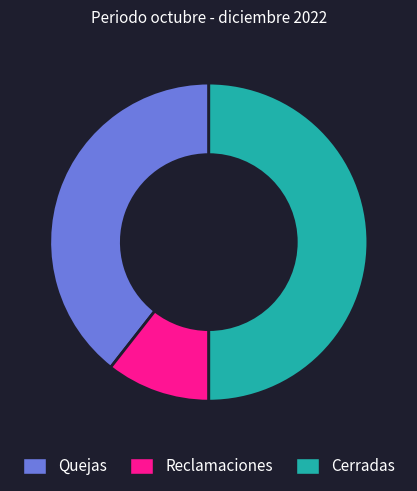

Combined, do Cerradas and Quejas account for over 50%?

Yes